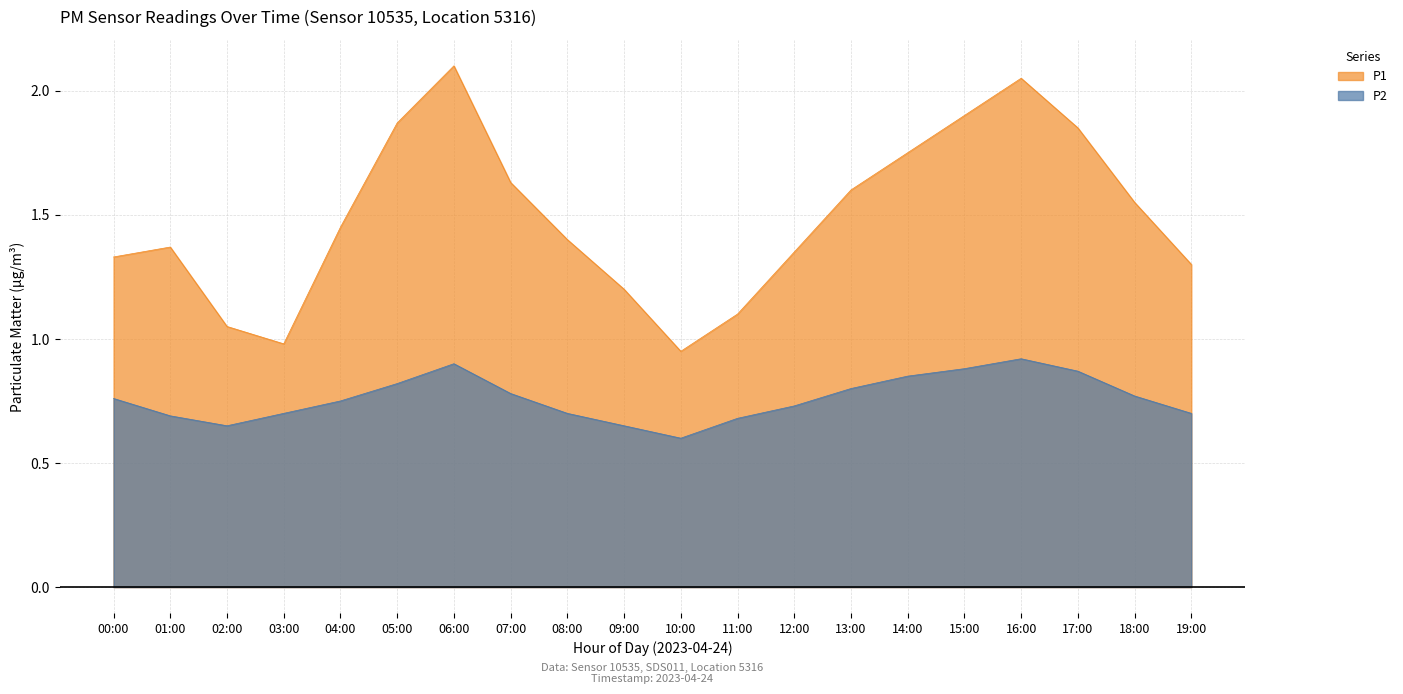

Rank the series by their average value, from highest to lowest.

P1, P2